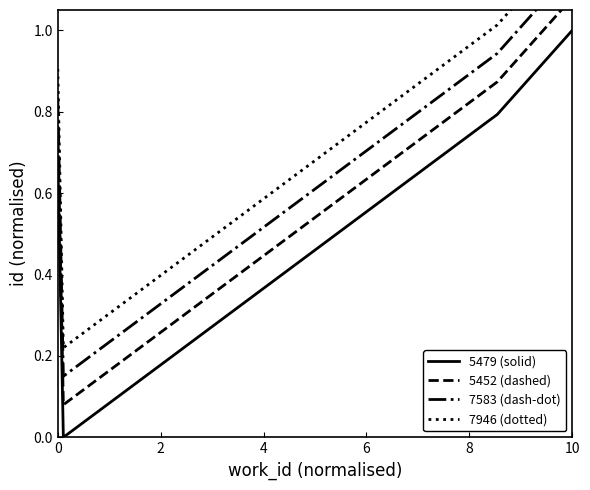

True or false: 5479 (solid) and 7583 (dash-dot) cross at least once.

False